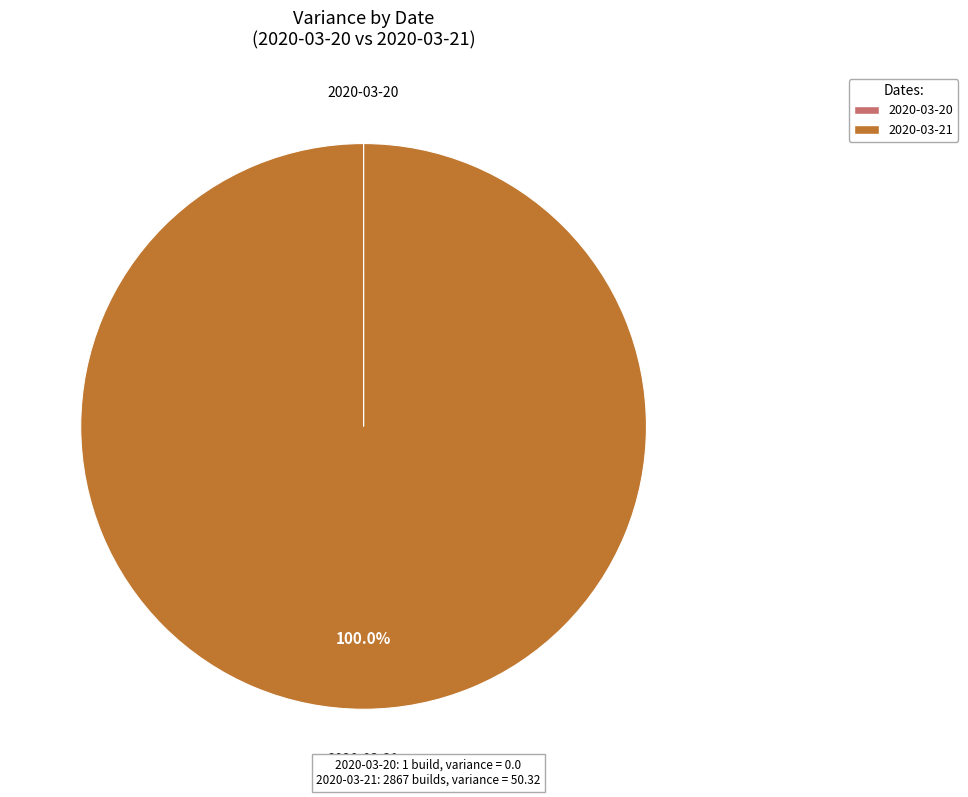

Which slice represents more than half of the pie?

2020-03-21